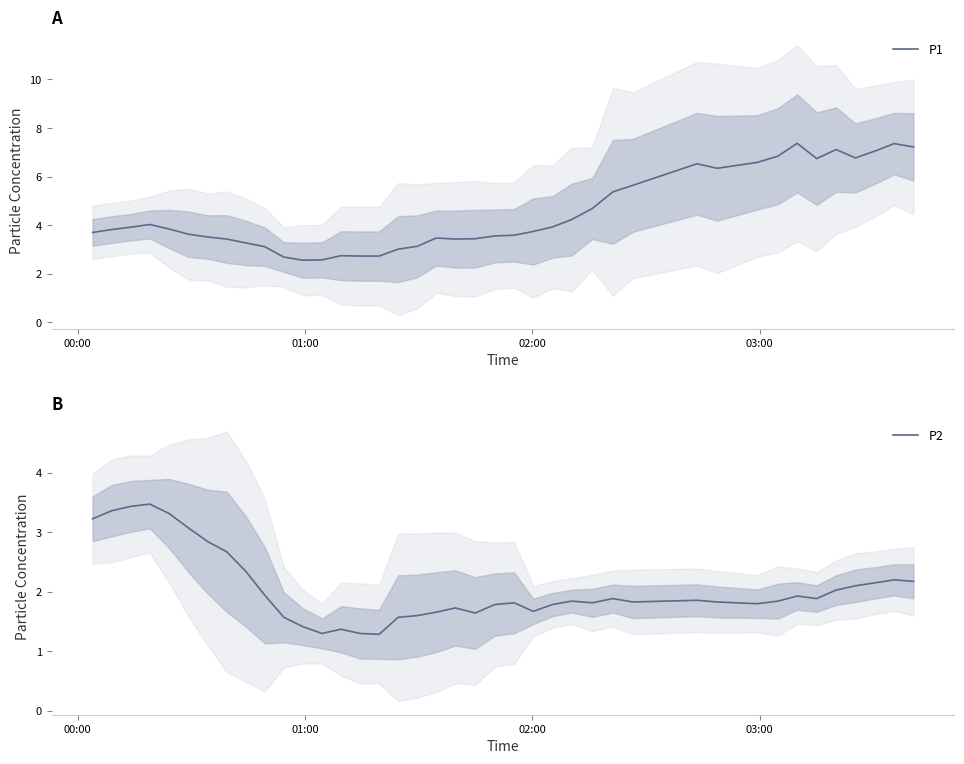

What is the lowest value of the P1 series?

2.6